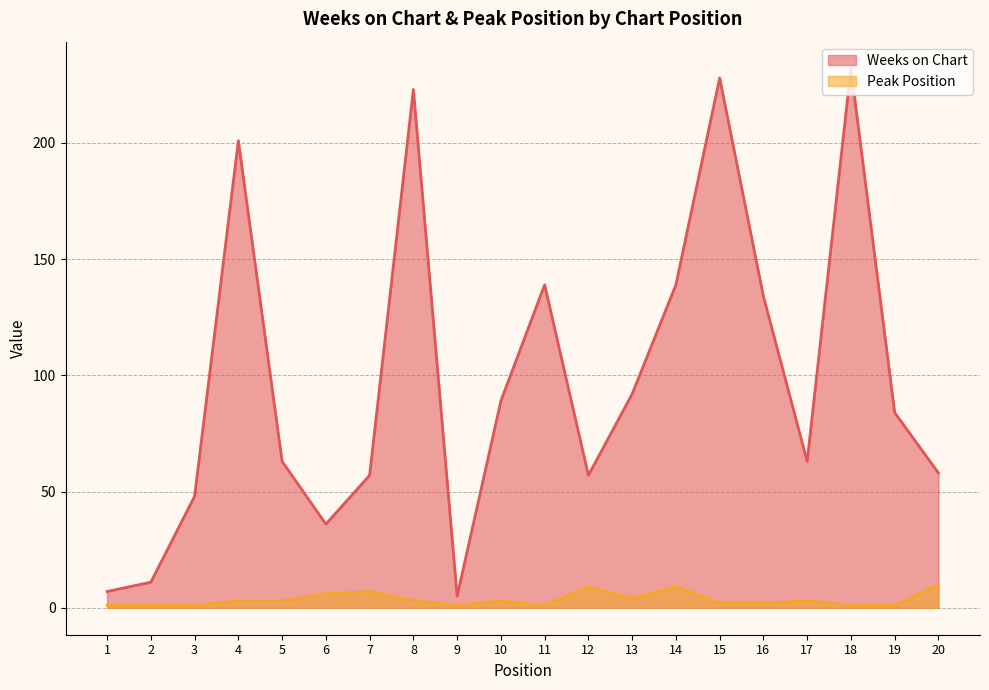

Reading right to left, list all the values displayed in this chart.

Weeks on Chart: 20=58	19=84	18=232	17=63	16=134	15=228	14=139	13=92	12=57	11=139	10=89	9=5	8=223	7=57	6=36	5=63	4=201	3=48	2=11	1=7
Peak Position: 20=10	19=1	18=1	17=3	16=2	15=2	14=9	13=4	12=9	11=1	10=3	9=1	8=3	7=7	6=6	5=3	4=3	3=1	2=1	1=1